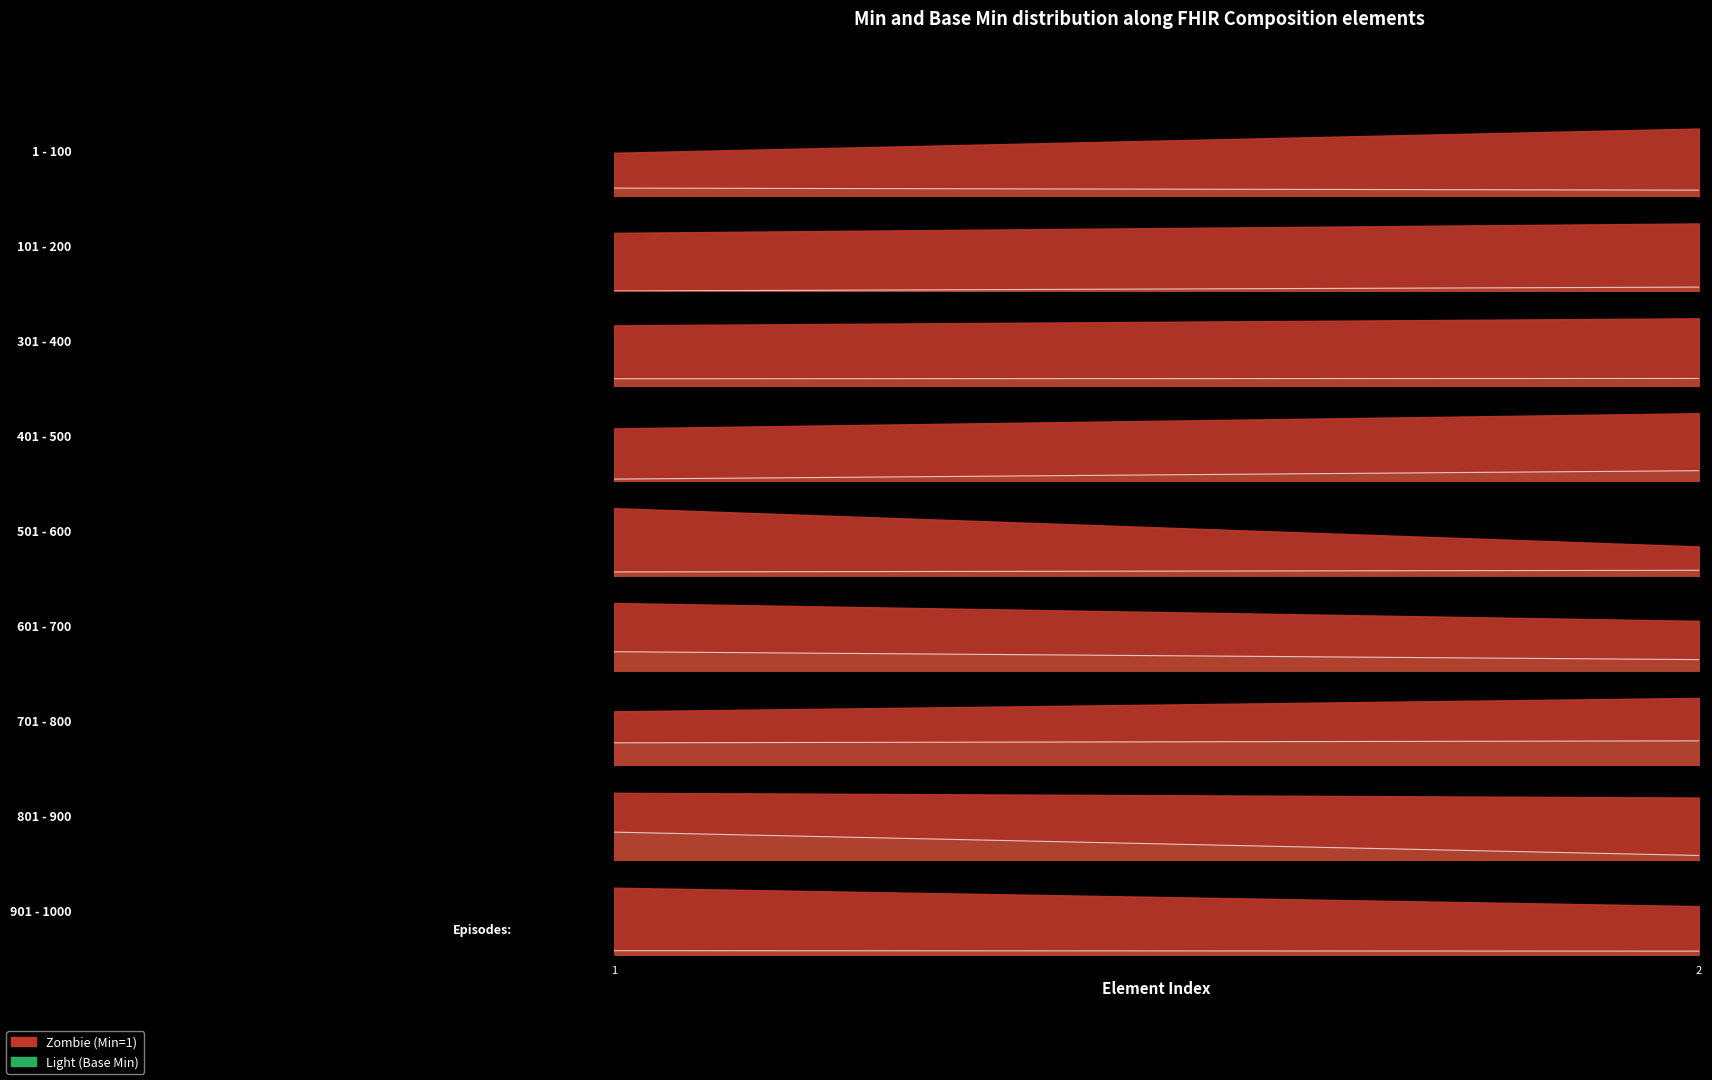

How many distinct data groups are displayed?

2